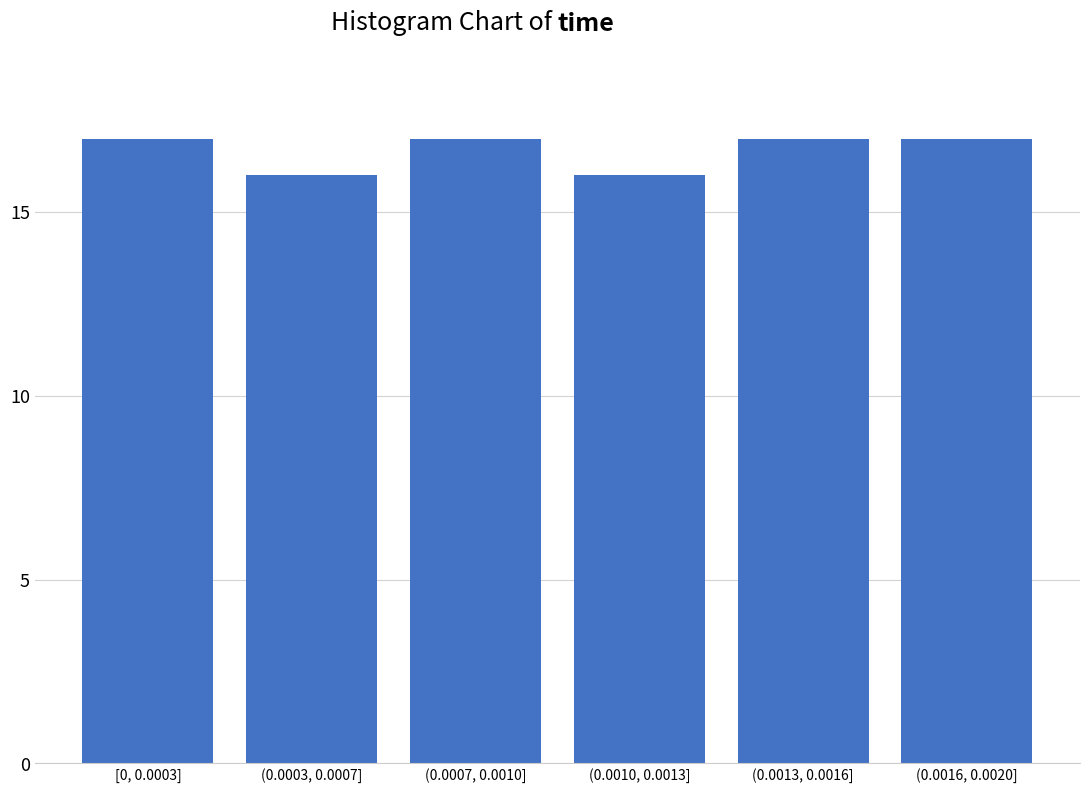

Reading right to left, list all the values displayed in this chart.

17	17	16	17	16	17